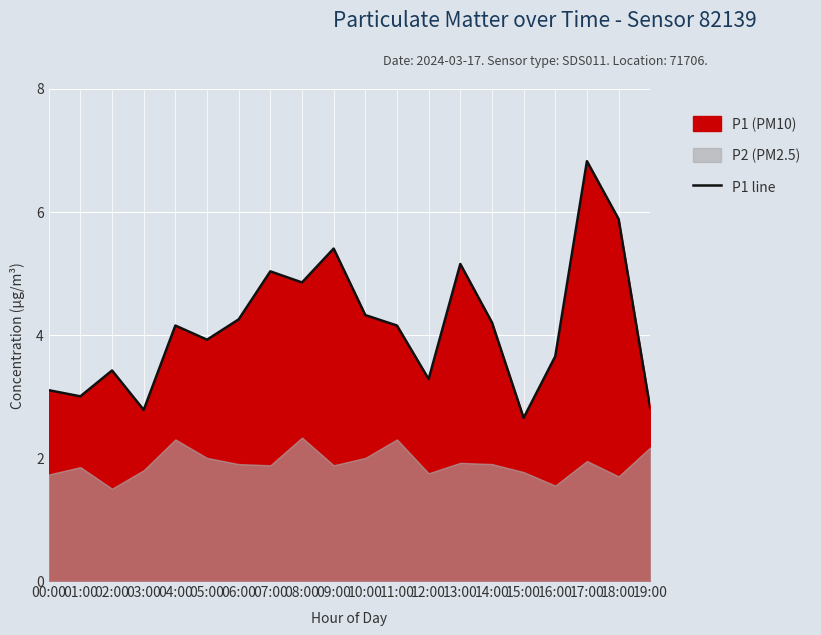

What is the label of the 3rd point from the left?

02:00